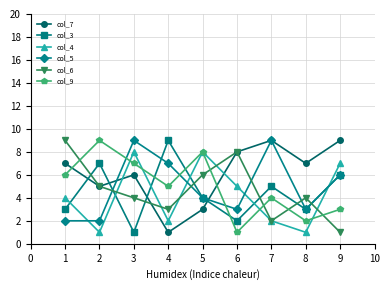

What is the value of the col_9 point at the 9th from the left?

3